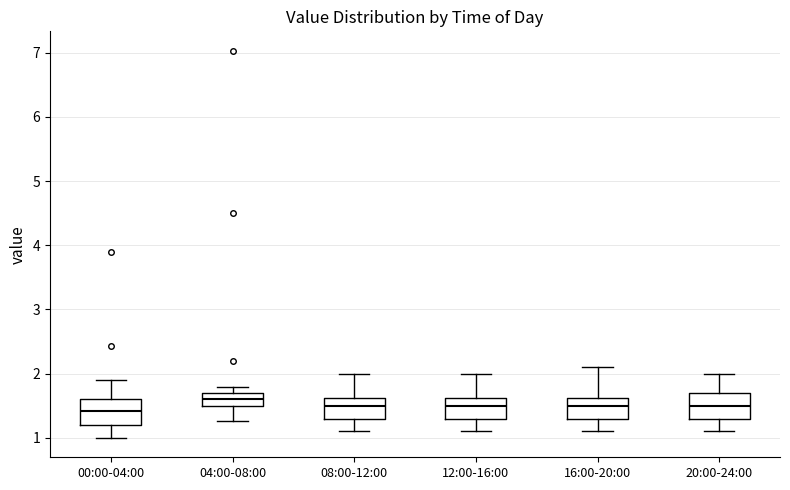

Reading left to right, transcribe this box plot: for each box, give where its median line is, the range the box spans, and where its two whiskers end, as read against the y-axis. The values are not printed on the chart, so give them approximately, as read against the axis.

00:00-04:00: median 1.4, box 1.2 to 1.6, whiskers 1.0 to 1.9
04:00-08:00: median 1.6, box 1.5 to 1.7, whiskers 1.3 to 1.8
08:00-12:00: median 1.5, box 1.3 to 1.6, whiskers 1.1 to 2.0
12:00-16:00: median 1.5, box 1.3 to 1.6, whiskers 1.1 to 2.0
16:00-20:00: median 1.5, box 1.3 to 1.6, whiskers 1.1 to 2.1
20:00-24:00: median 1.5, box 1.3 to 1.7, whiskers 1.1 to 2.0